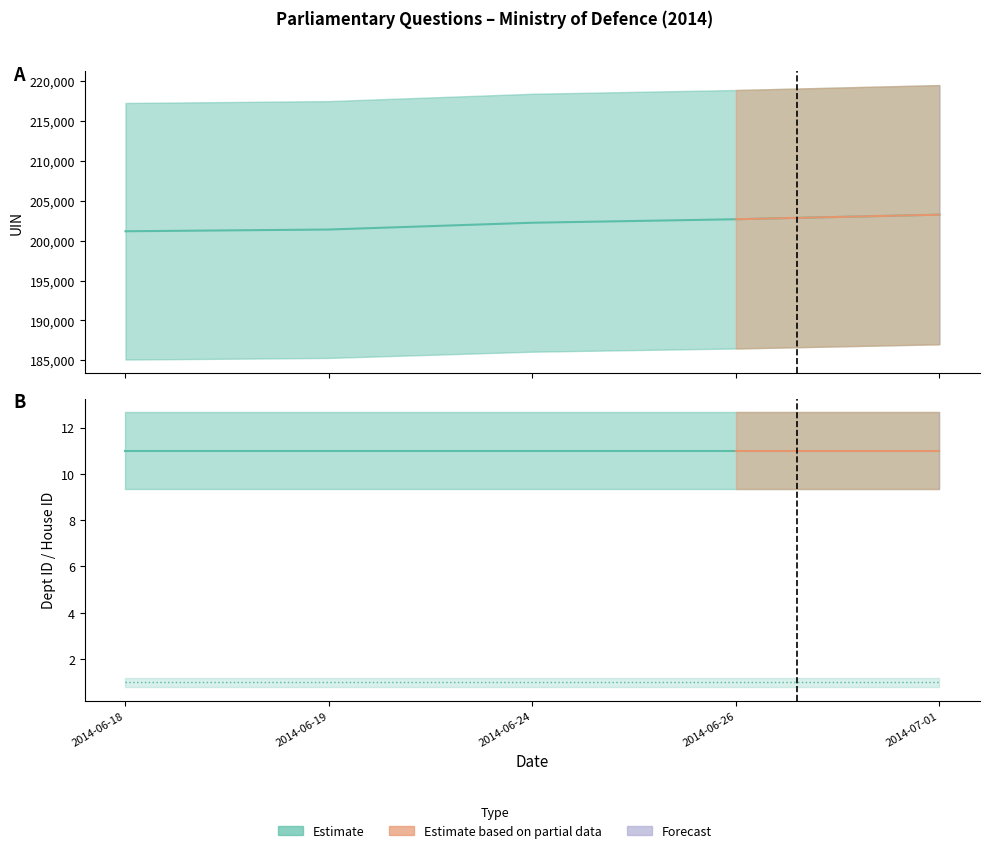

Which series has the widest spread of values?

uin